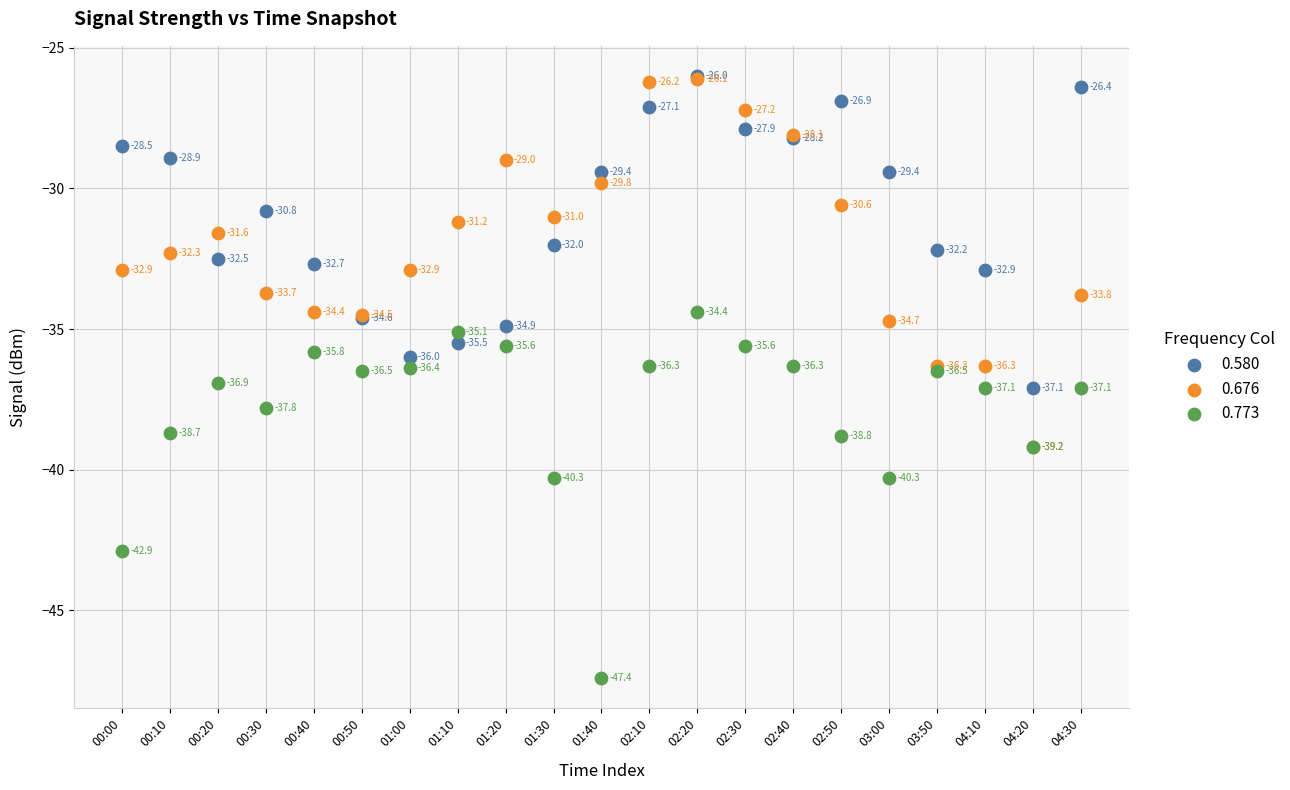

In the 0.580 series, what Y value is closest to -31?

-30.8